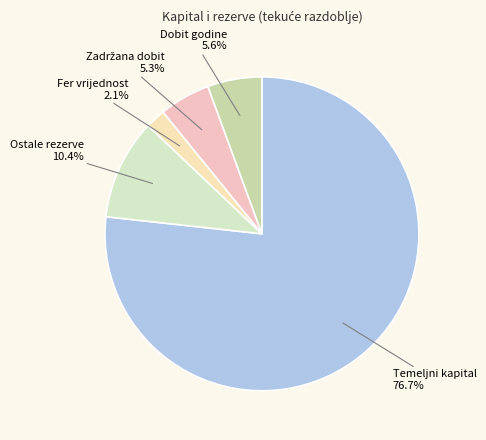

What is the smallest slice in the pie chart?

Fer vrijednost